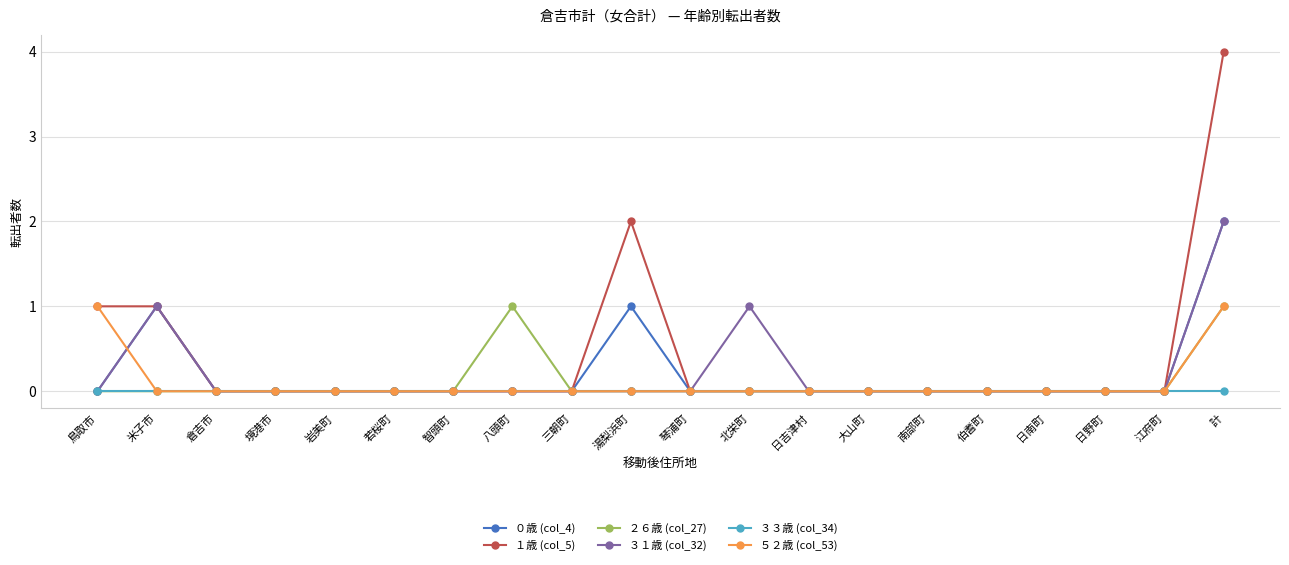

How many lines are shown in the chart?

6